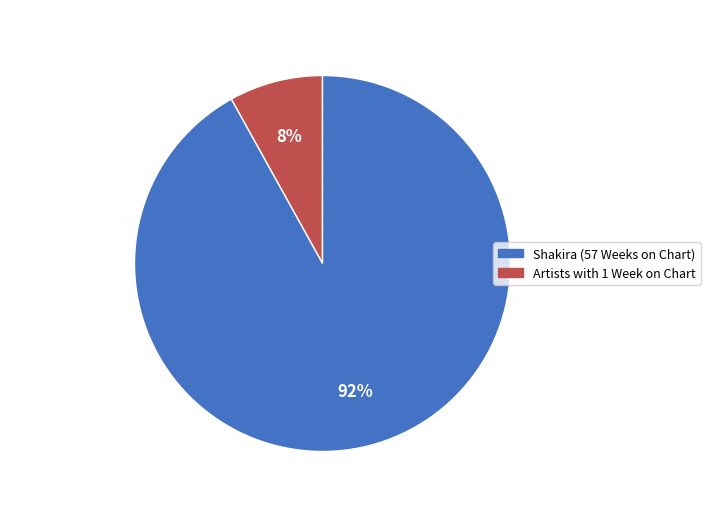

Count the number of slices in the pie.

2